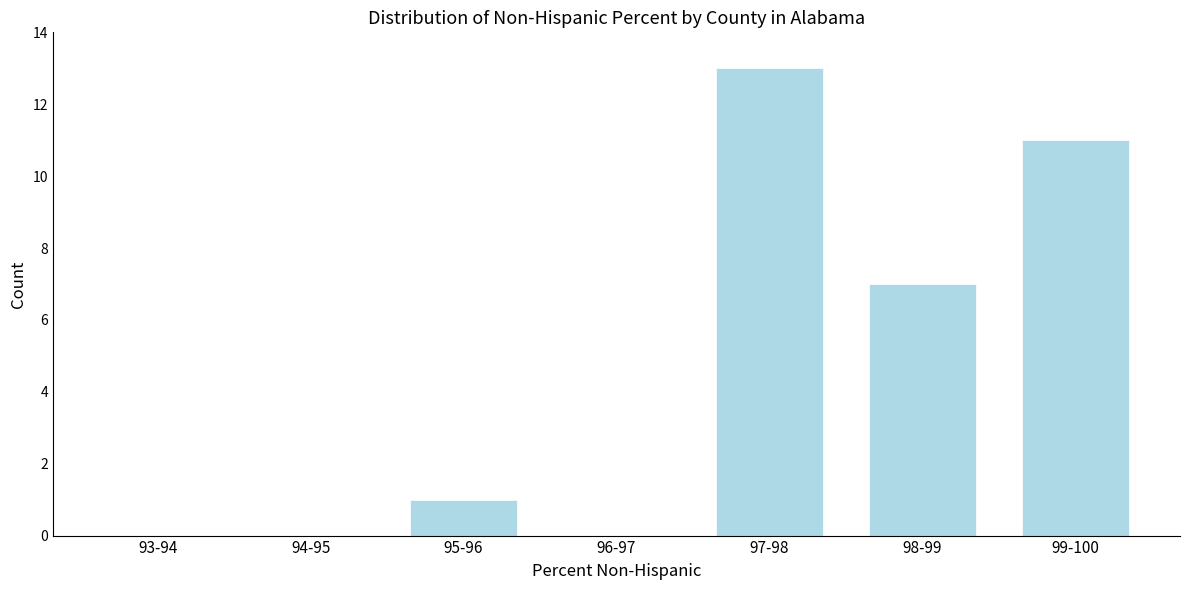

Reading right to left, list all the values displayed in this chart.

99-100=11	98-99=7	97-98=13	96-97=0	95-96=1	94-95=0	93-94=0